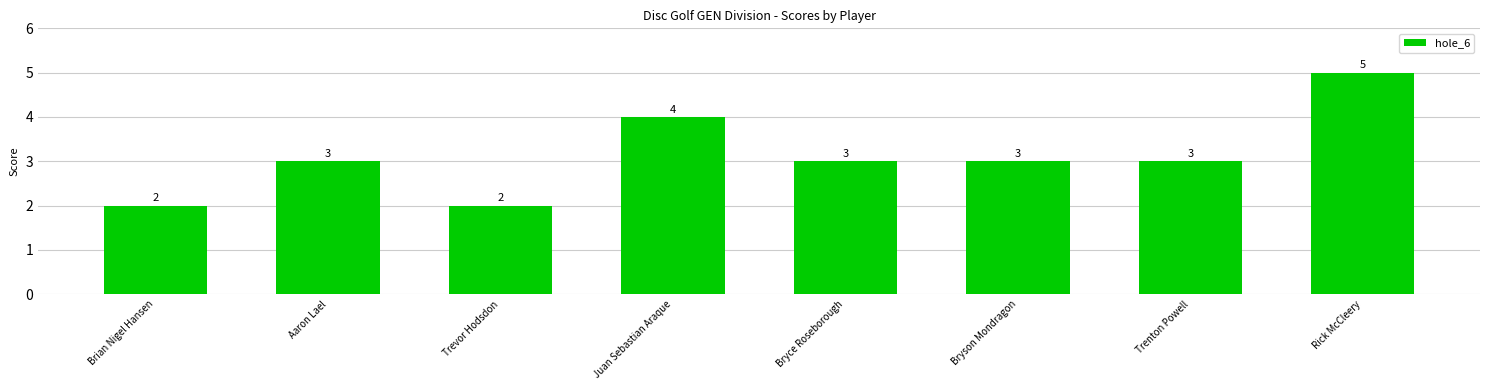

Which has a higher value, Aaron Lael or Trevor Hodsdon?

Aaron Lael